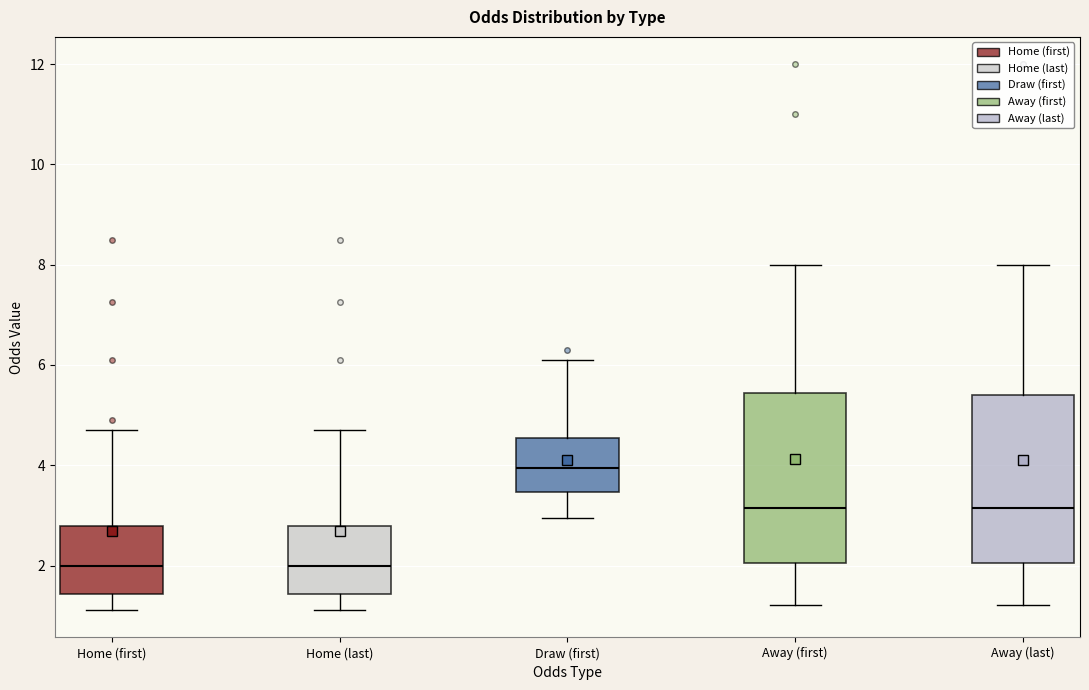

Reading left to right, read every box against the y-axis: the position of its median line, the range the box covers, and the ends of its whiskers. The values are not printed on the chart, so give them approximately, as read against the axis.

Home (first): median 2.0, box 1.4 to 2.8, whiskers 1.2 to 4.8
Home (last): median 2.0, box 1.4 to 2.8, whiskers 1.2 to 4.8
Draw (first): median 4.0, box 3.4 to 4.6, whiskers 3.0 to 6.2
Away (first): median 3.2, box 2.0 to 5.4, whiskers 1.2 to 8.0
Away (last): median 3.2, box 2.0 to 5.4, whiskers 1.2 to 8.0